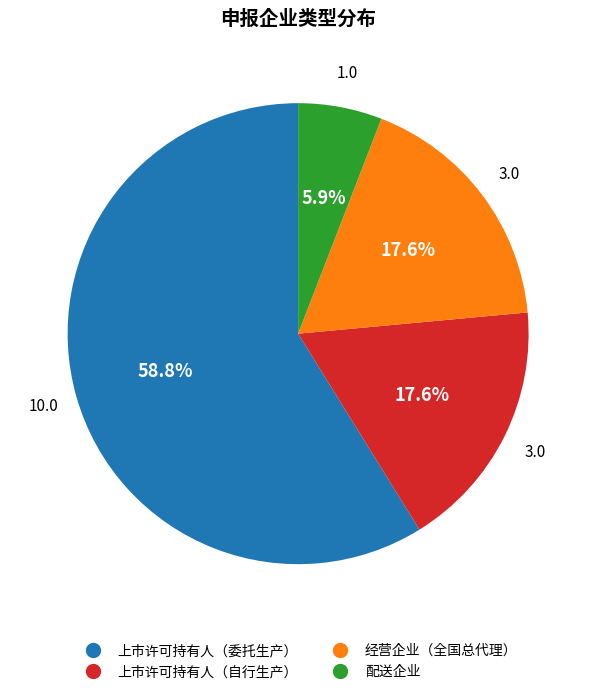

How many segments does this pie chart have?

4